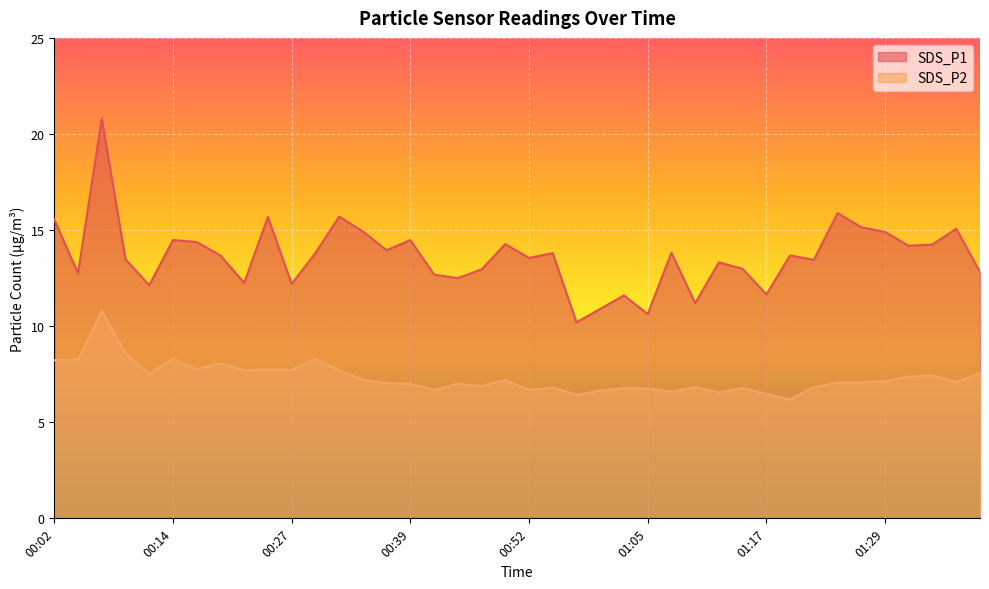

Reading left to right, extract all data points from this chart.

SDS_P1: 15.6	12.8	20.8	13.5	12.1	14.5	14.4	13.7	12.2	15.7	12.2	13.8	15.7	14.9	13.9	14.5	12.7	12.5	12.9	14.3	13.6	13.8	10.2	10.9	11.6	10.6	13.8	11.2	13.3	13.0	11.7	13.7	13.4	15.9	15.2	14.9	14.2	14.2	15.1	12.8
SDS_P2: 8.2	8.2	10.8	8.6	7.5	8.3	7.8	8.1	7.7	7.8	7.7	8.3	7.7	7.2	7.0	7.0	6.7	7.0	6.9	7.2	6.7	6.8	6.4	6.7	6.8	6.8	6.6	6.8	6.5	6.8	6.5	6.2	6.8	7.1	7.1	7.1	7.4	7.4	7.1	7.5